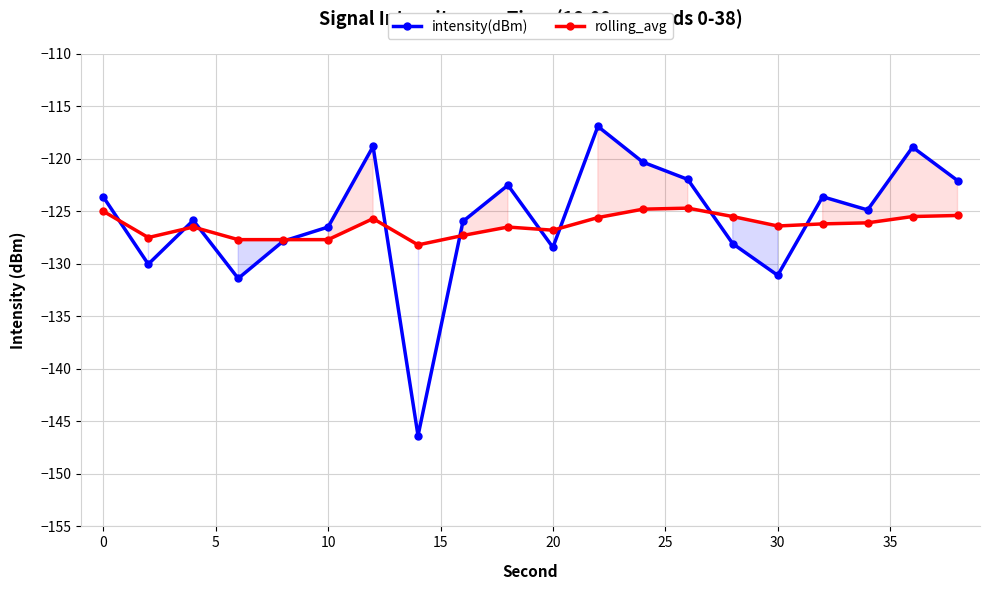

What is the lowest value of the intensity(dBm) series?

-146.4